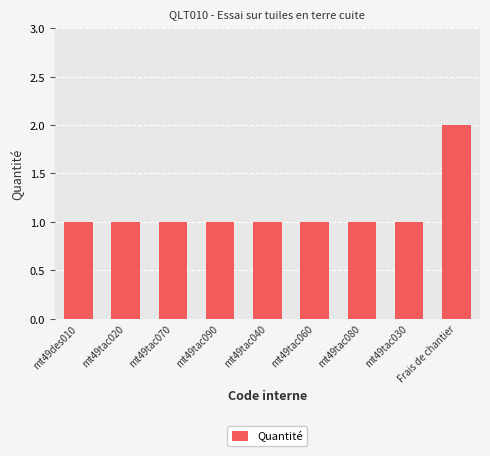

Reading right to left, transcribe all the data shown in this chart.

Frais de chantier=2	mt49tac030=1	mt49tac080=1	mt49tac060=1	mt49tac040=1	mt49tac090=1	mt49tac070=1	mt49tac020=1	mt49des010=1